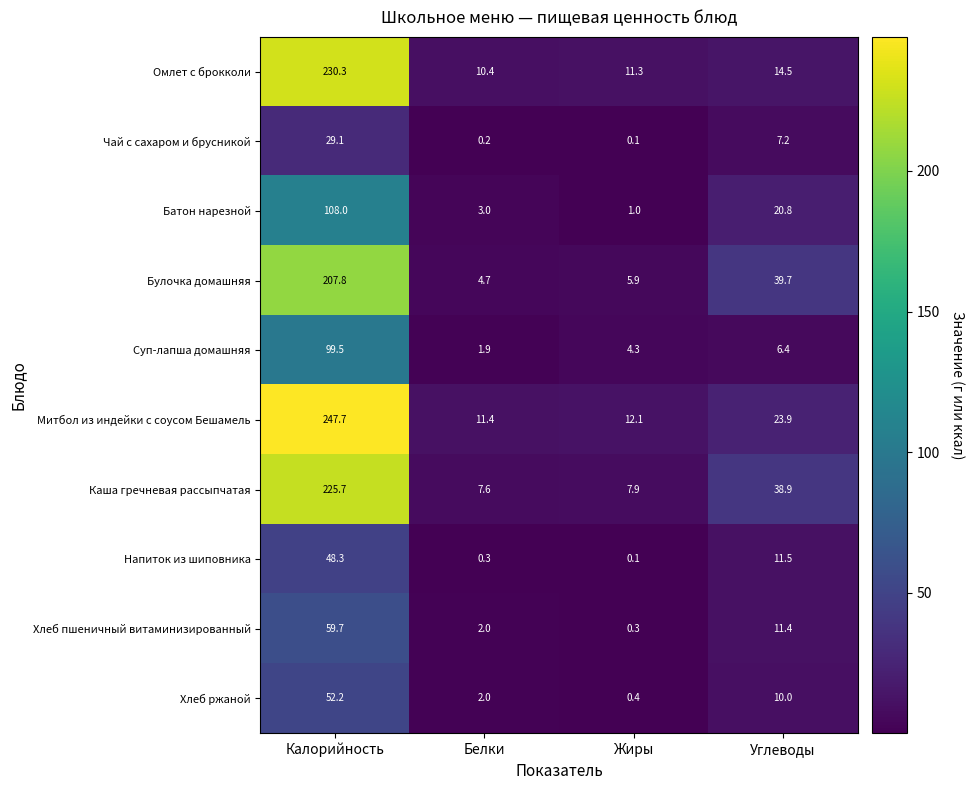

How many series are shown in this chart?

10